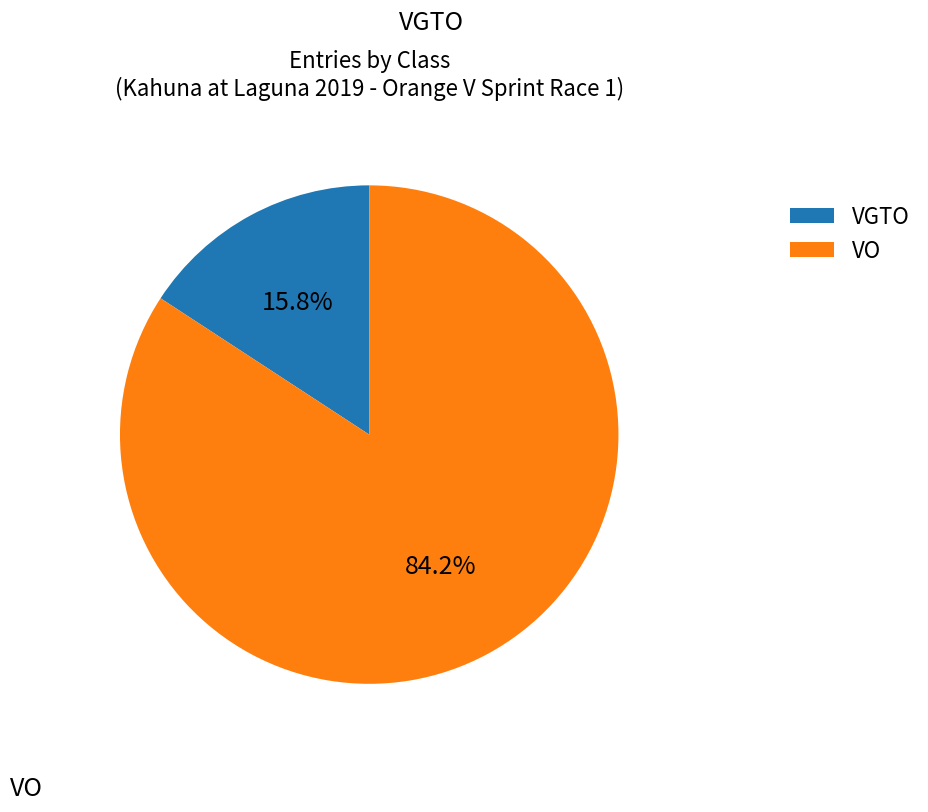

Which has a higher value, VO or VGTO?

VO